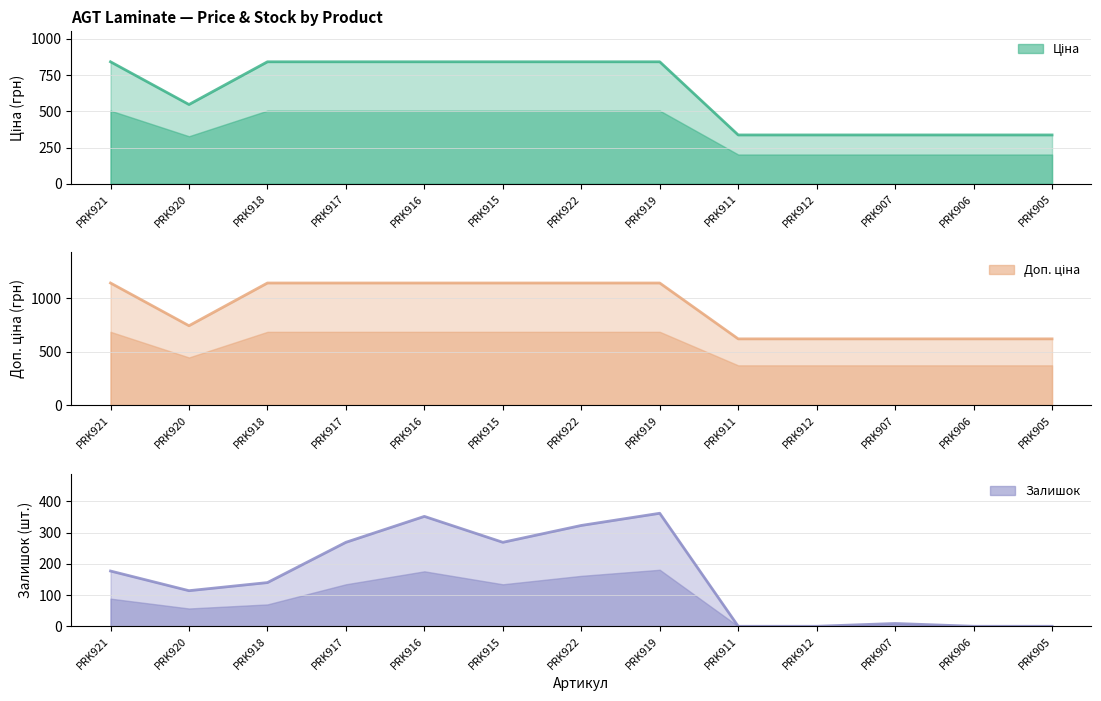

What is the sum of the Ціна values at PRK922 and PRK921?

1684.5